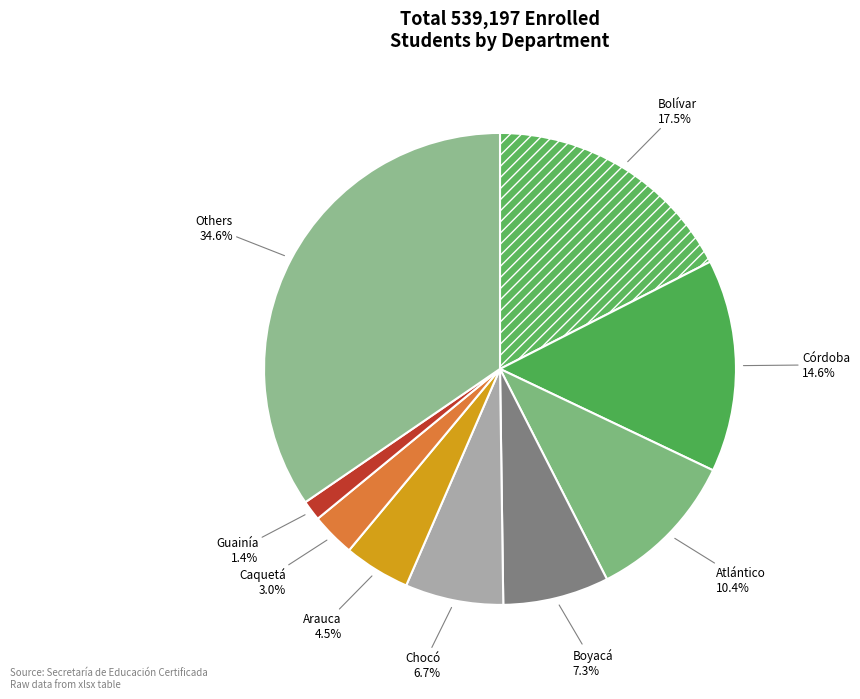

The Bolívar slice represents 30% of the pie. True or false?

False